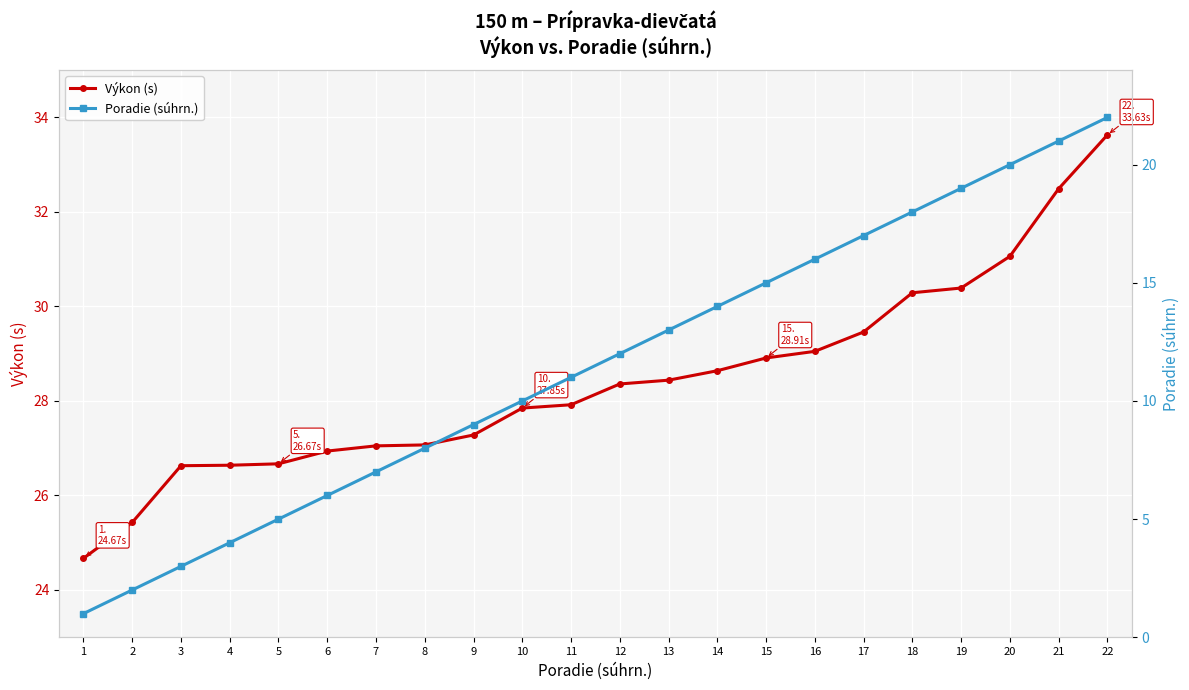

Which label corresponds to the largest value in the chart?

22